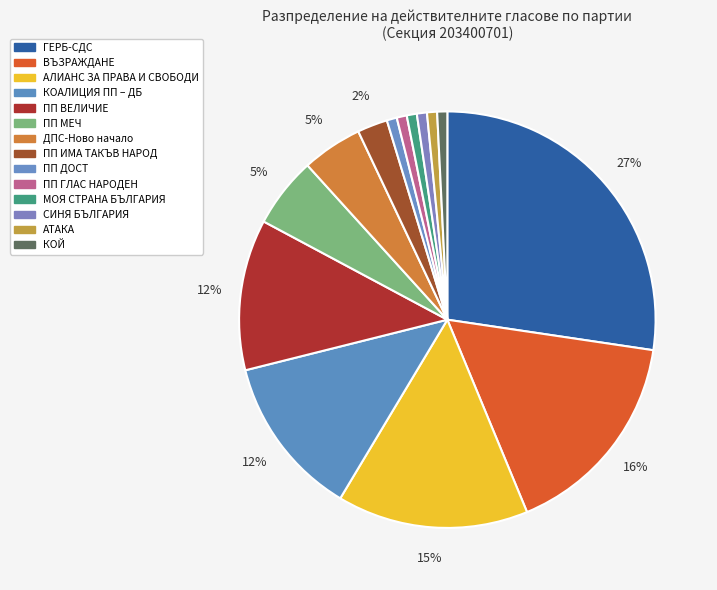

To the nearest percent, what is the average slice percentage?

7%